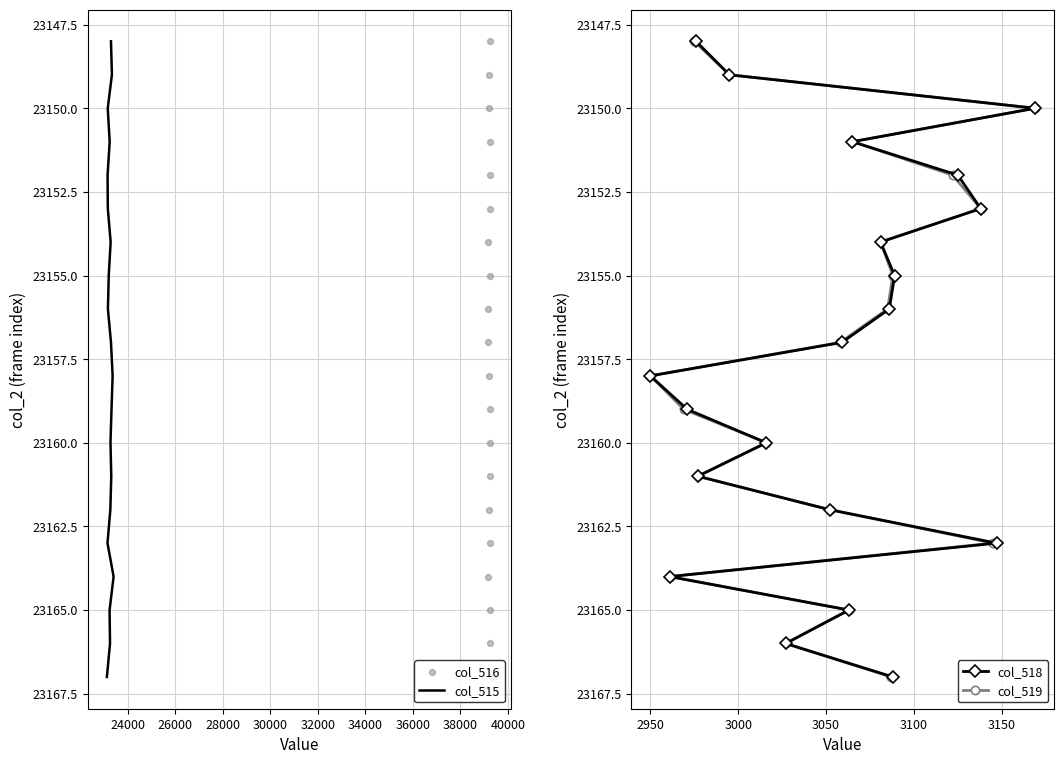

At how many categories does at least one series exceed 23165?

2